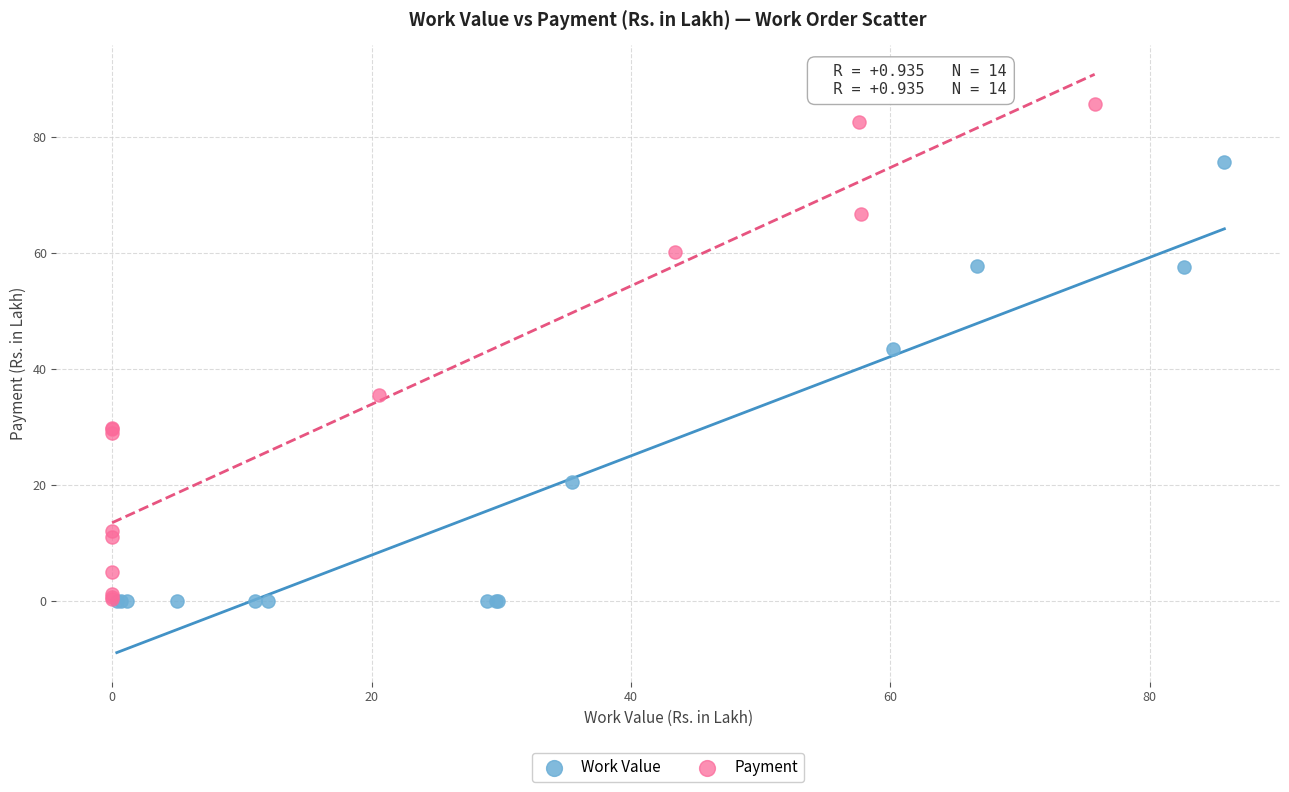

Which series contains the highest Y value?

Payment